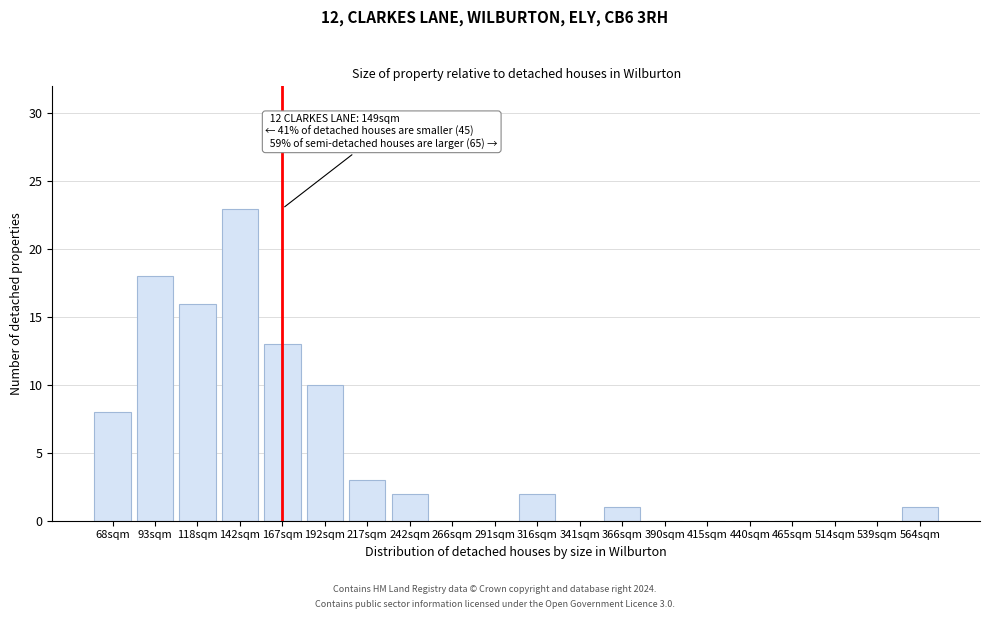

Reading left to right, transcribe all the data shown in this chart.

68sqm=8	93sqm=18	118sqm=16	142sqm=23	167sqm=13	192sqm=10	217sqm=3	242sqm=2	266sqm=0	291sqm=0	316sqm=2	341sqm=0	366sqm=1	390sqm=0	415sqm=0	440sqm=0	465sqm=0	514sqm=0	539sqm=0	564sqm=1